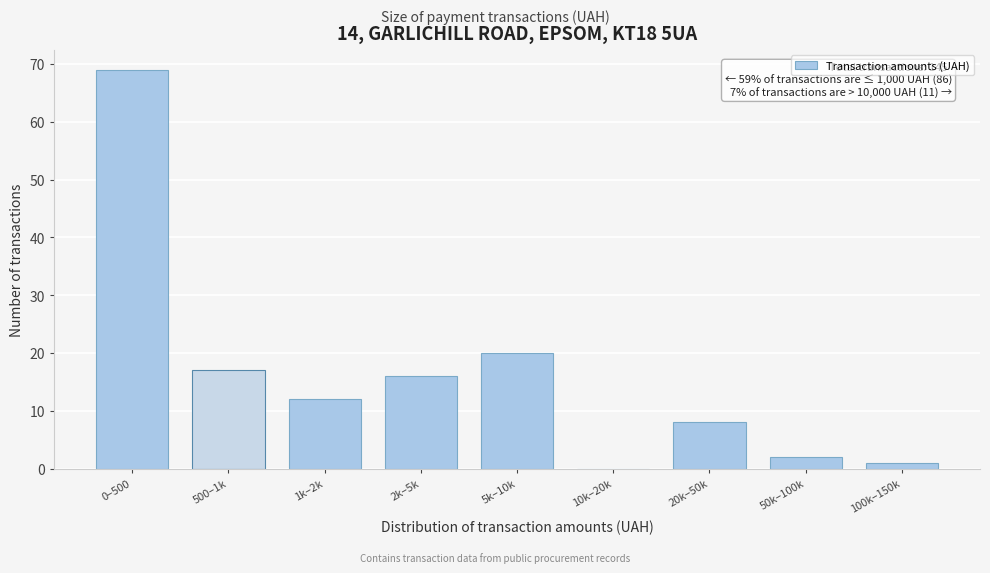

Reading left to right, extract all data points from this chart.

0–500=69	500–1k=17	1k–2k=12	2k–5k=16	5k–10k=20	10k–20k=0	20k–50k=8	50k–100k=2	100k–150k=1